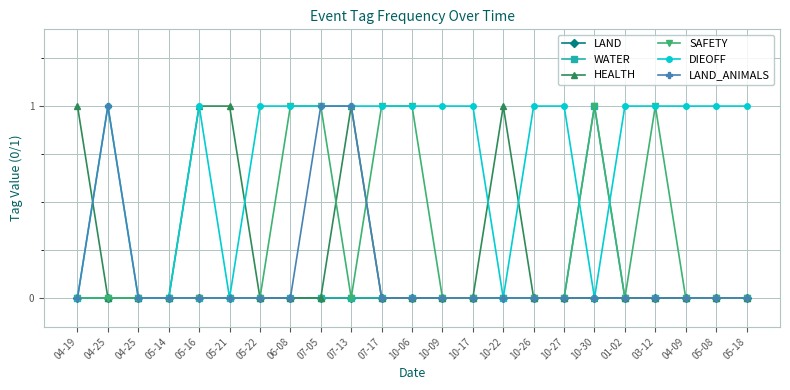

Which series has the largest total across all categories?

DIEOFF